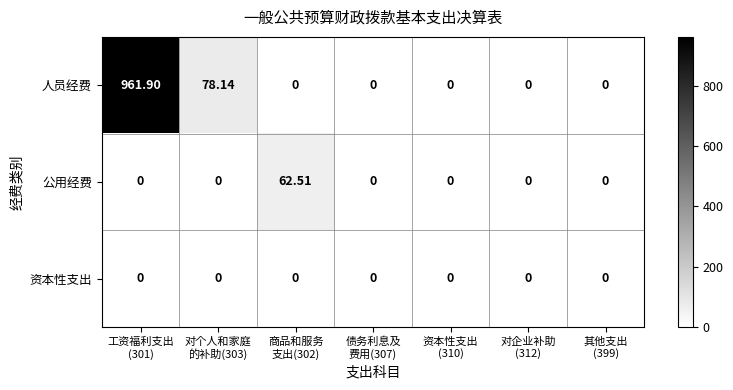

Count the number of data series in this chart.

3